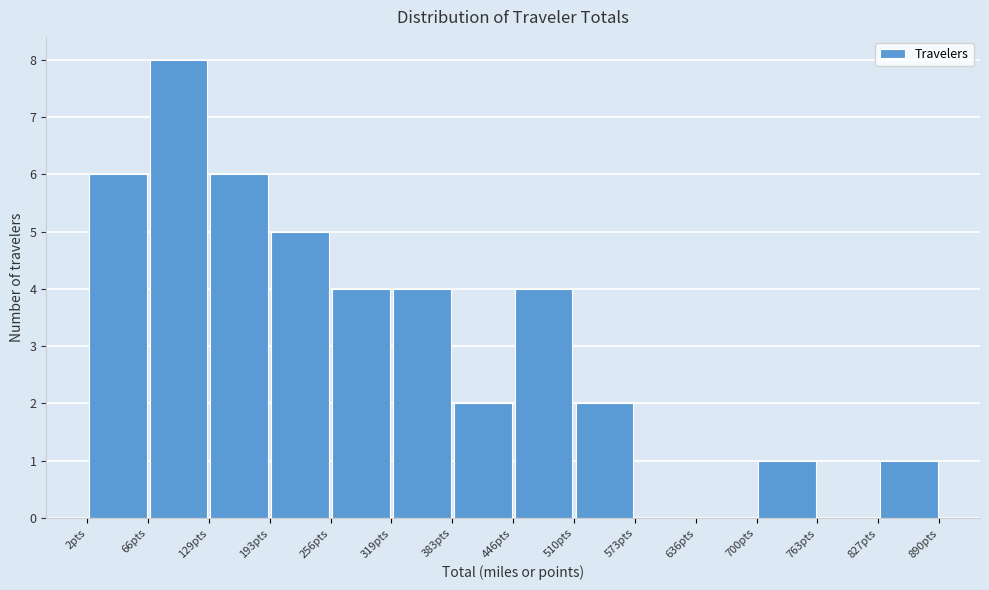

How tall is the bar that spans 130 to 190 on the x-axis? Neither the bar edges nor the heights are printed on the chart, so give them approximately, as read against the axes.

6